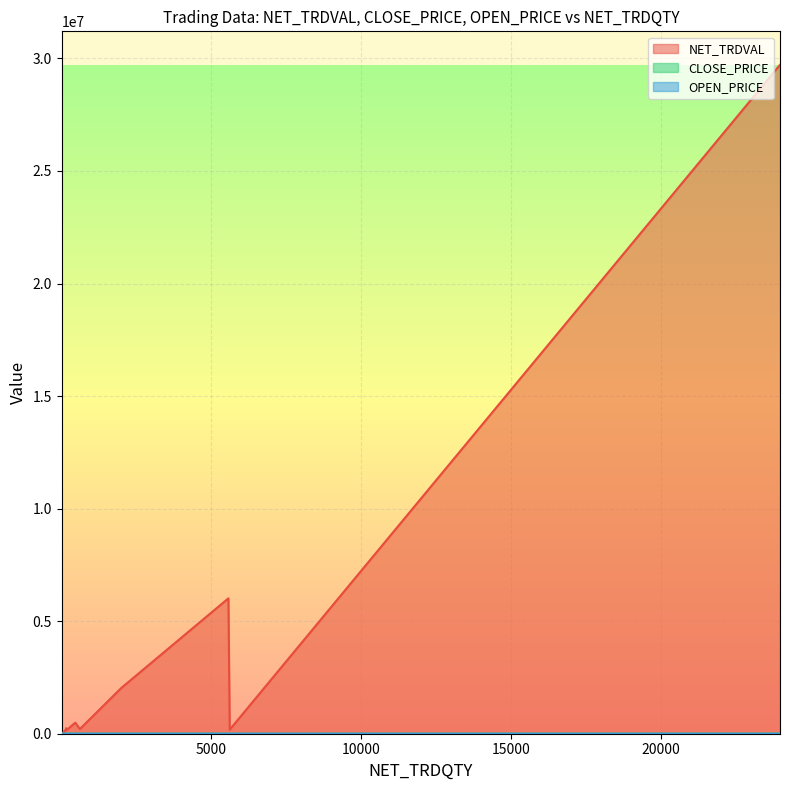

What value does the OPEN_PRICE series have at 1985?

1022.0